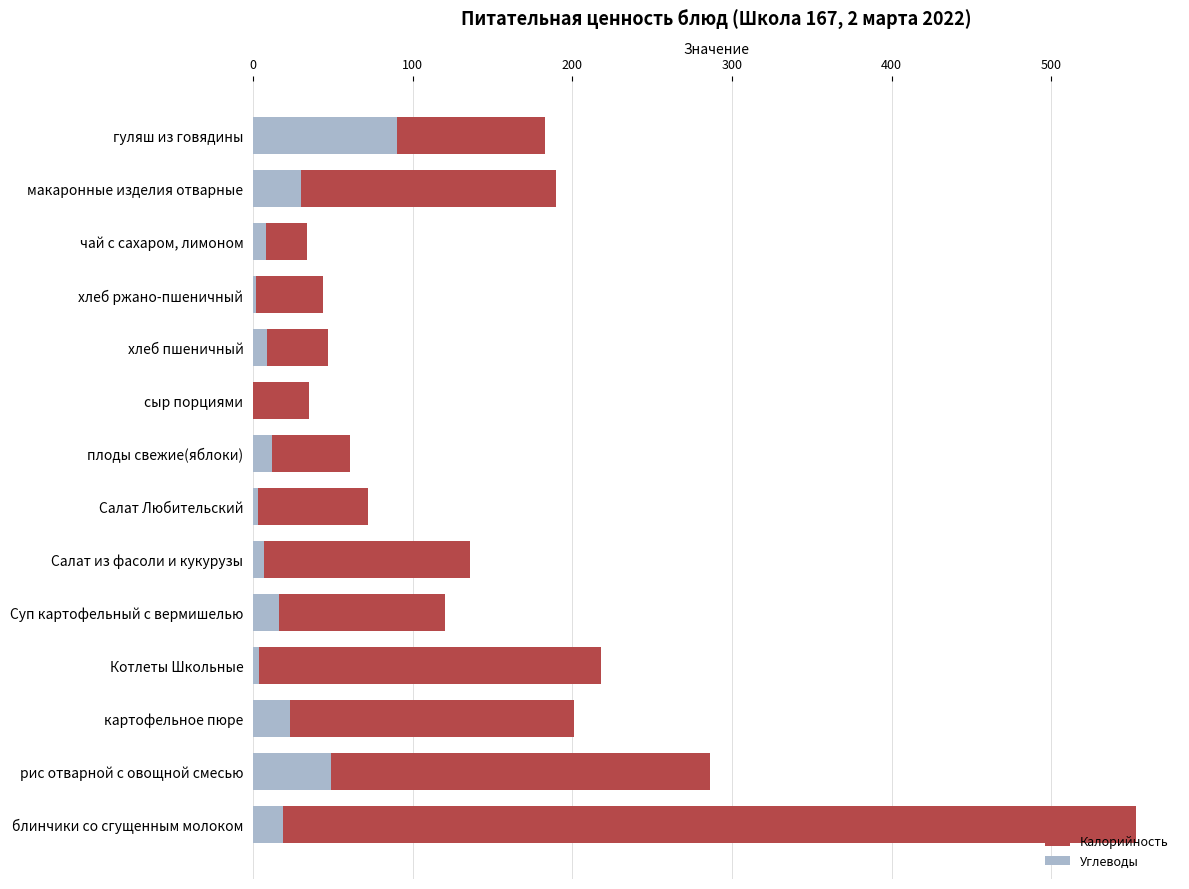

Which series has the widest spread of values?

Калорийность